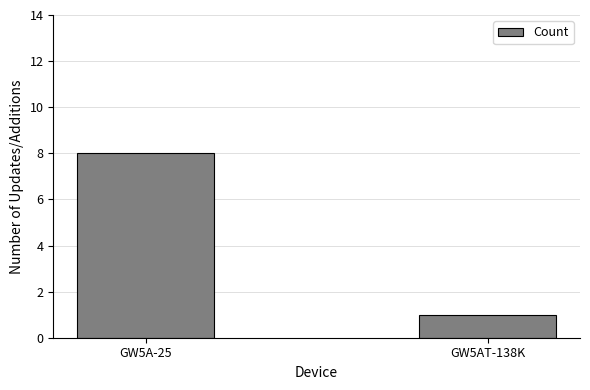

Are the bars horizontal?

No